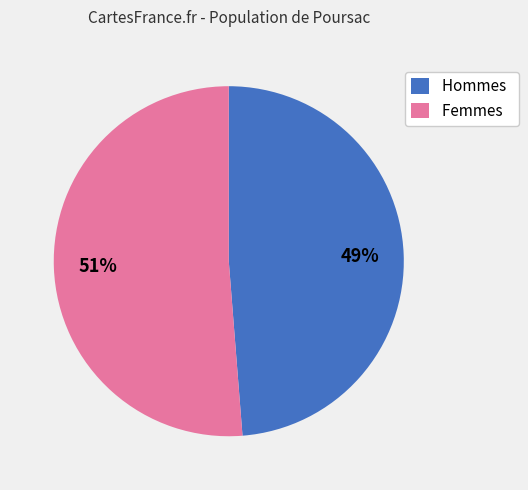

Does Hommes account for over 50% of the chart?

No